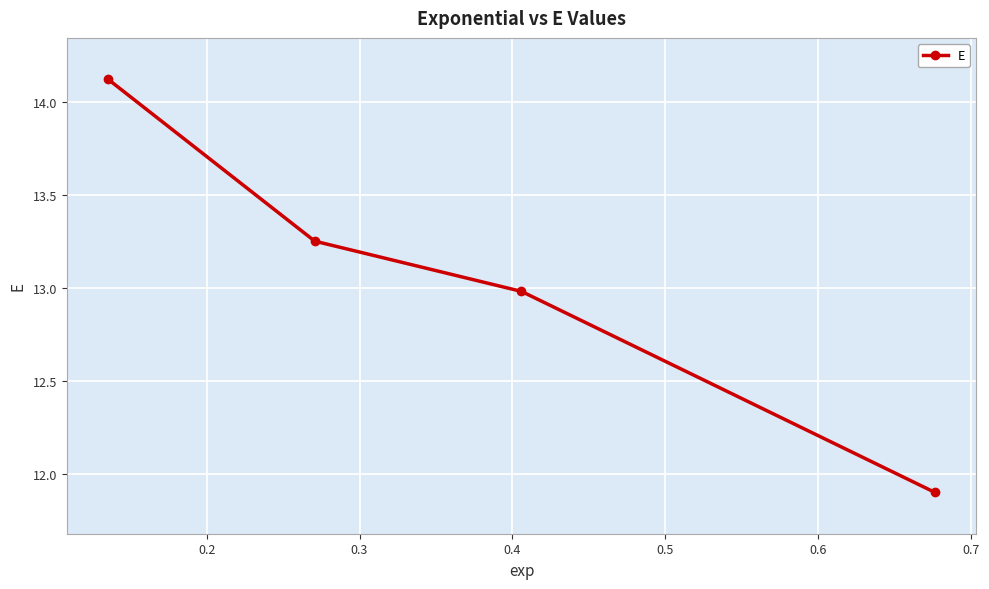

What is the average value?

13.1